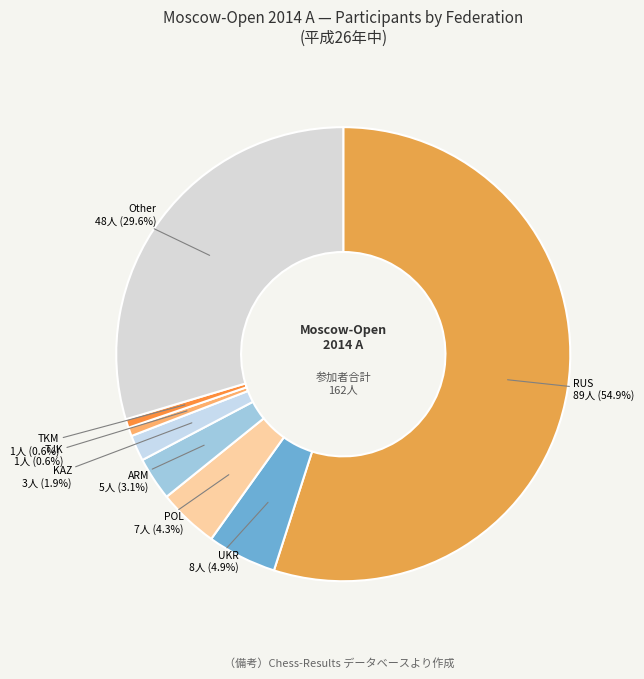

Is there a majority slice in this chart?

Yes